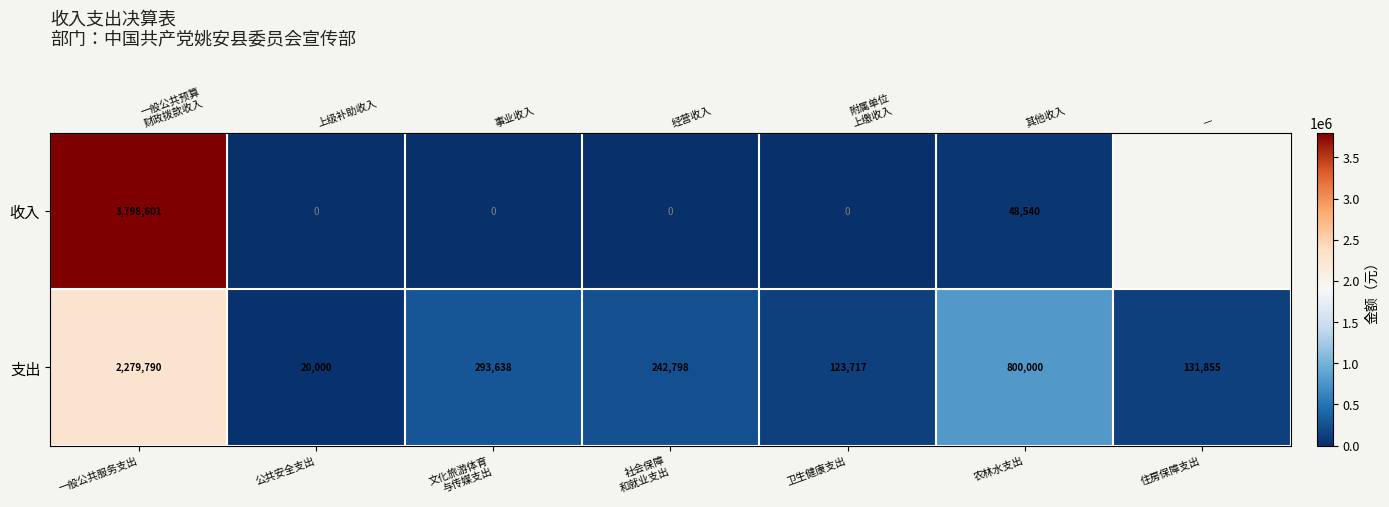

At which category is the sum across all series the highest?

一般公共服务支出